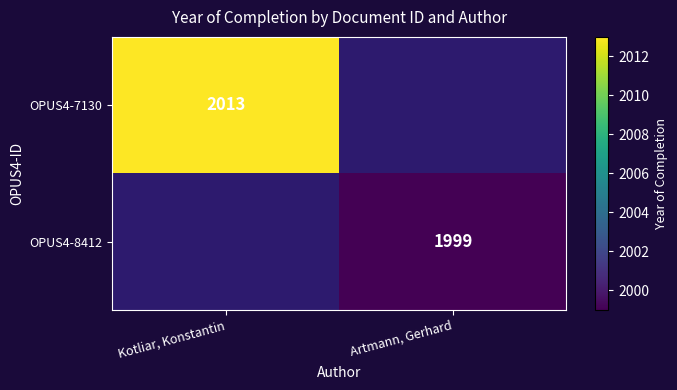

Which label corresponds to the smallest value in the chart?

Artmann, Gerhard